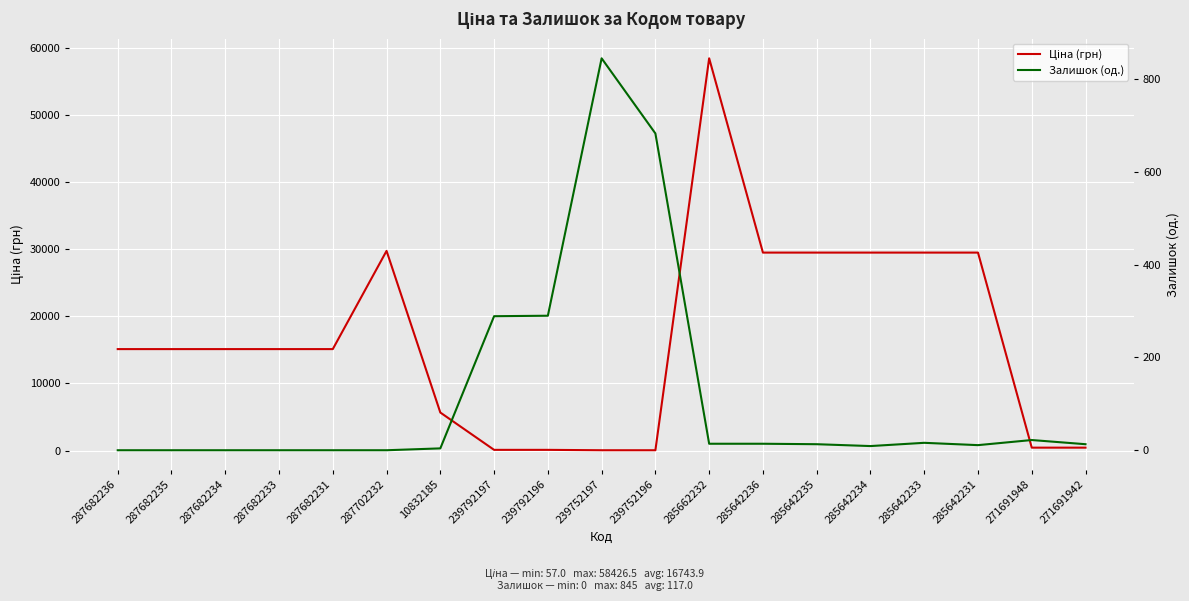

What value does the Ціна (грн) series have at 285642234?

29491.5